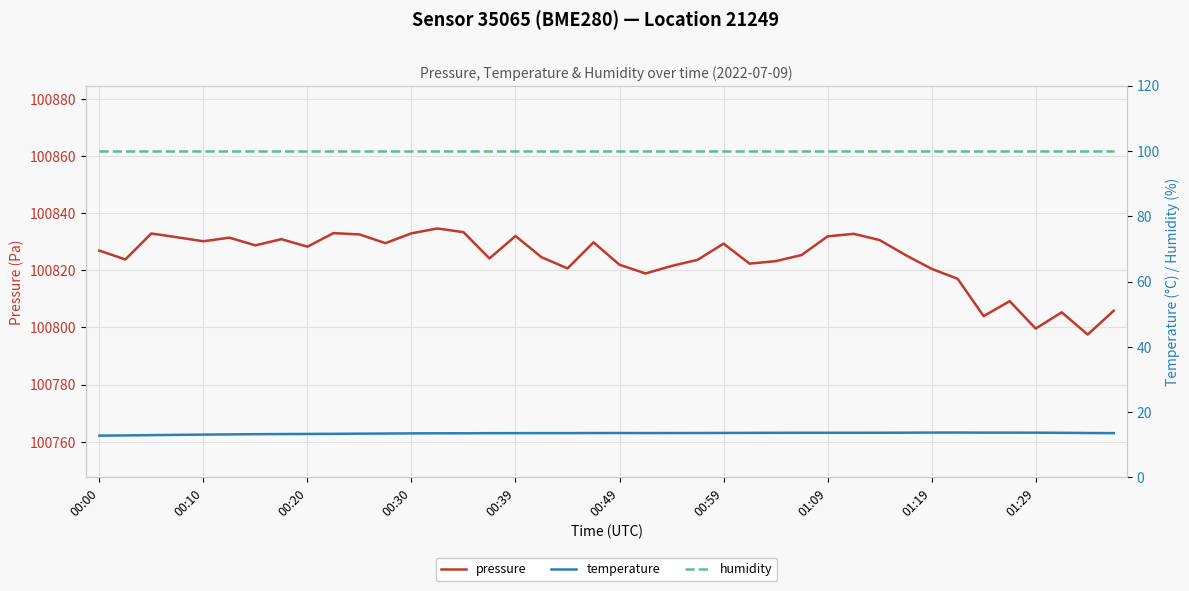

What is the spread (max minus min) of values at 21?

100805.3